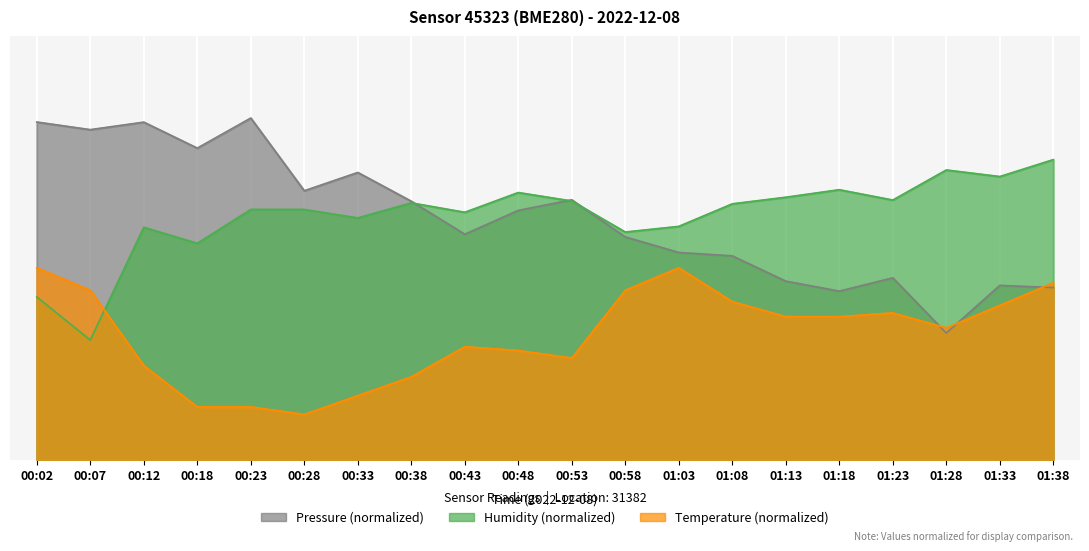

What is the minimum value shown in the chart?

4.8